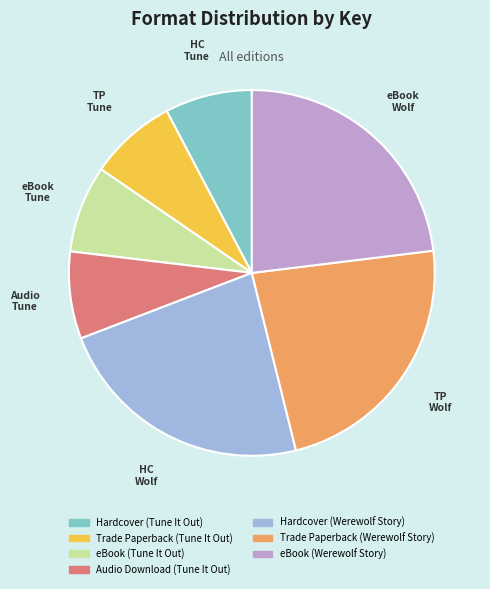

The eBook (Tune It Out) slice represents 13% of the pie. True or false?

False